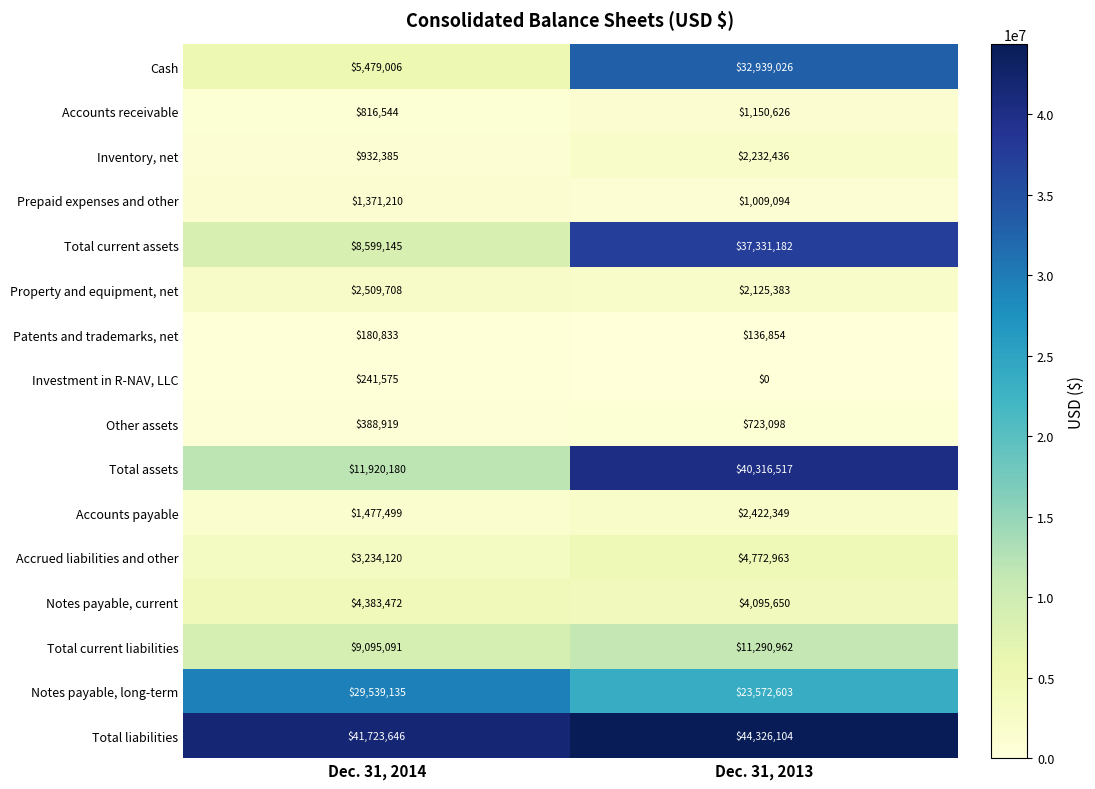

Rank the series by their maximum value, from lowest to highest.

Patents and trademarks, net, Investment in R-NAV, LLC, Other assets, Accounts receivable, Prepaid expenses and other, Inventory, net, Accounts payable, Property and equipment, net, Notes payable, current, Accrued liabilities and other, Total current liabilities, Notes payable, long-term, Cash, Total current assets, Total assets, Total liabilities